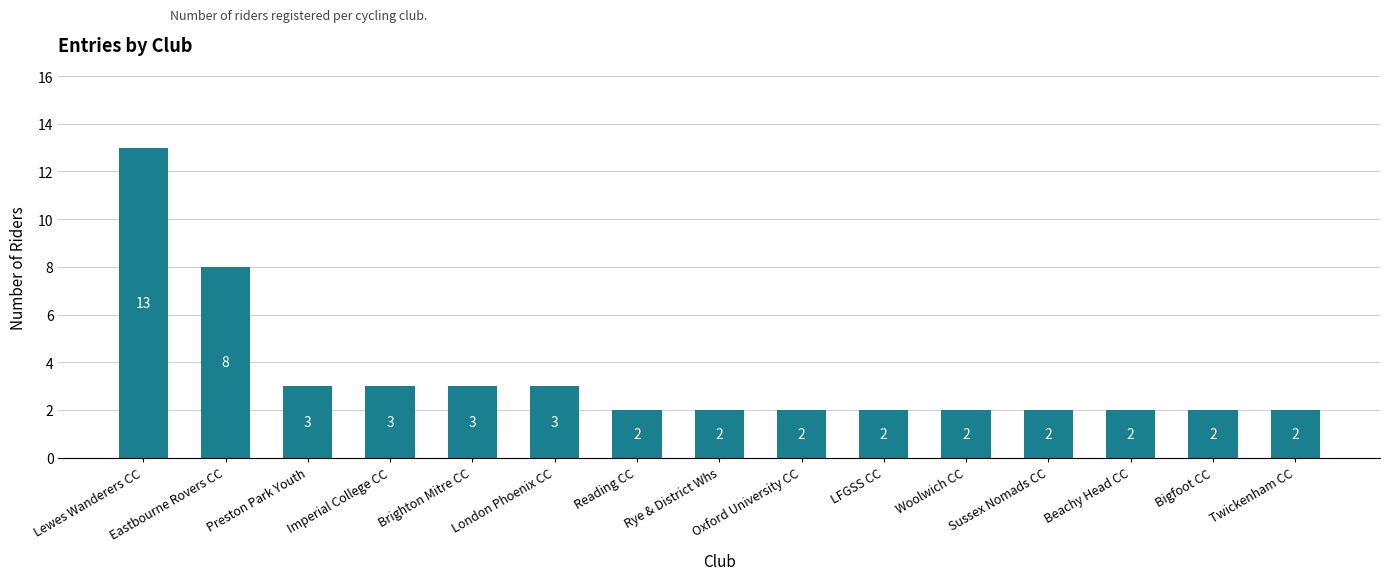

Reading left to right, transcribe all the data shown in this chart.

Lewes Wanderers CC=13	Eastbourne Rovers CC=8	Preston Park Youth=3	Imperial College CC=3	Brighton Mitre CC=3	London Phoenix CC=3	Reading CC=2	Rye & District Whs=2	Oxford University CC=2	LFGSS CC=2	Woolwich CC=2	Sussex Nomads CC=2	Beachy Head CC=2	Bigfoot CC=2	Twickenham CC=2